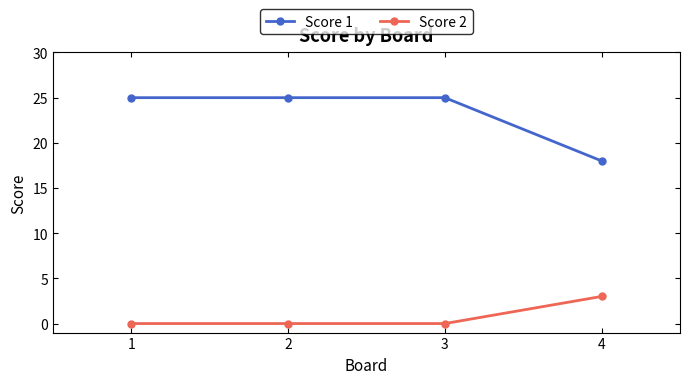

Reading right to left, what are all the values shown in this chart?

Score 1: 18	25	25	25
Score 2: 3	0	0	0